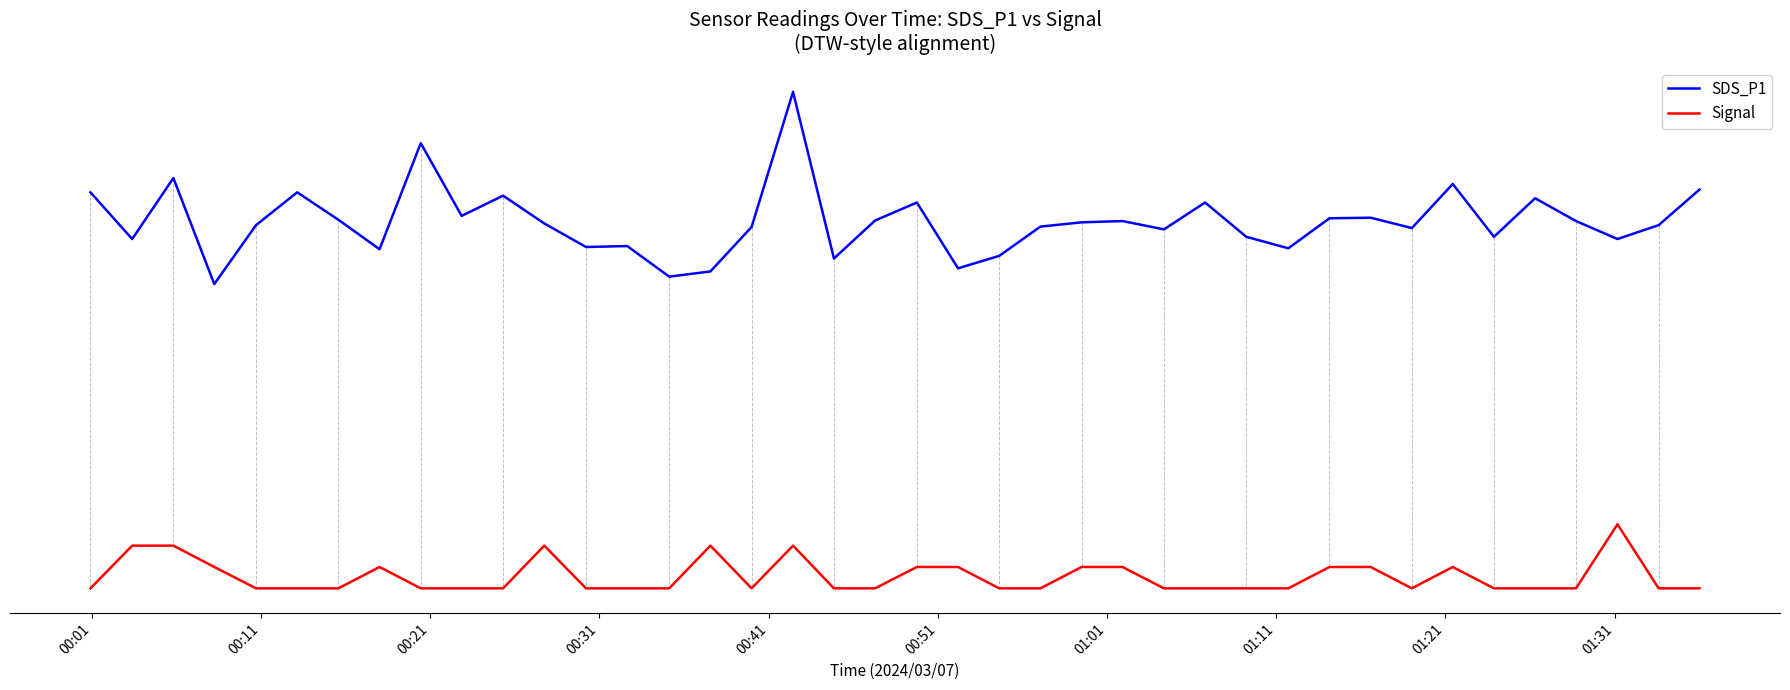

True or false: SDS_P1 has more than 2 interior local peaks.

True